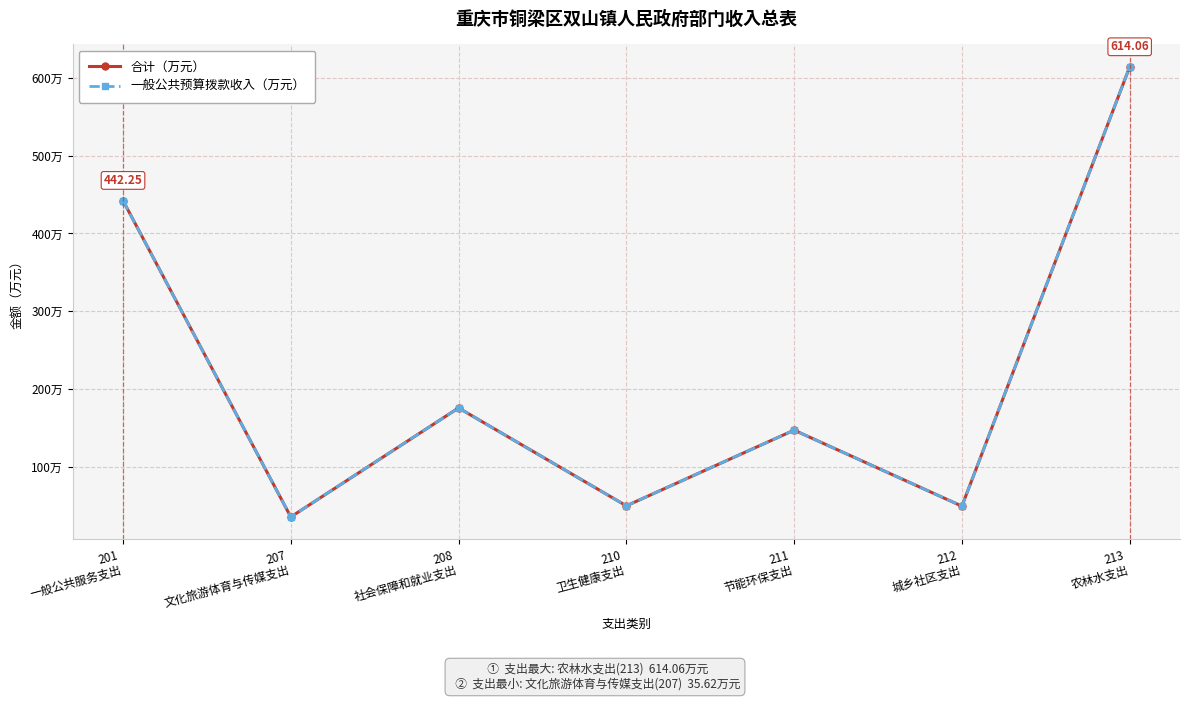

Is this an area chart (filled region under the line)?

No